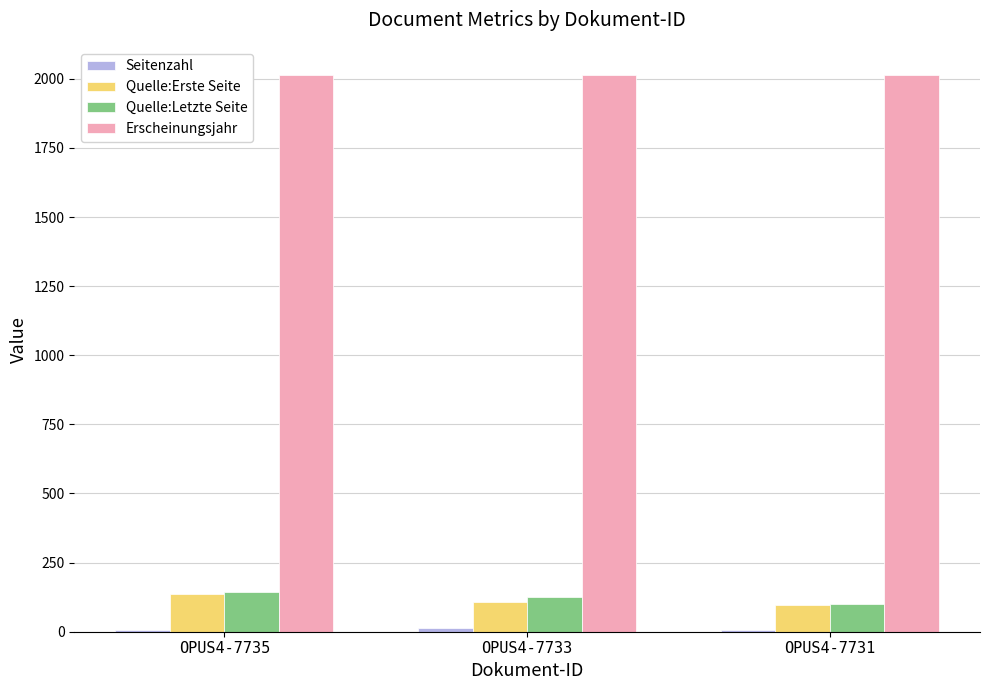

Which series has the largest total across all categories?

Erscheinungsjahr